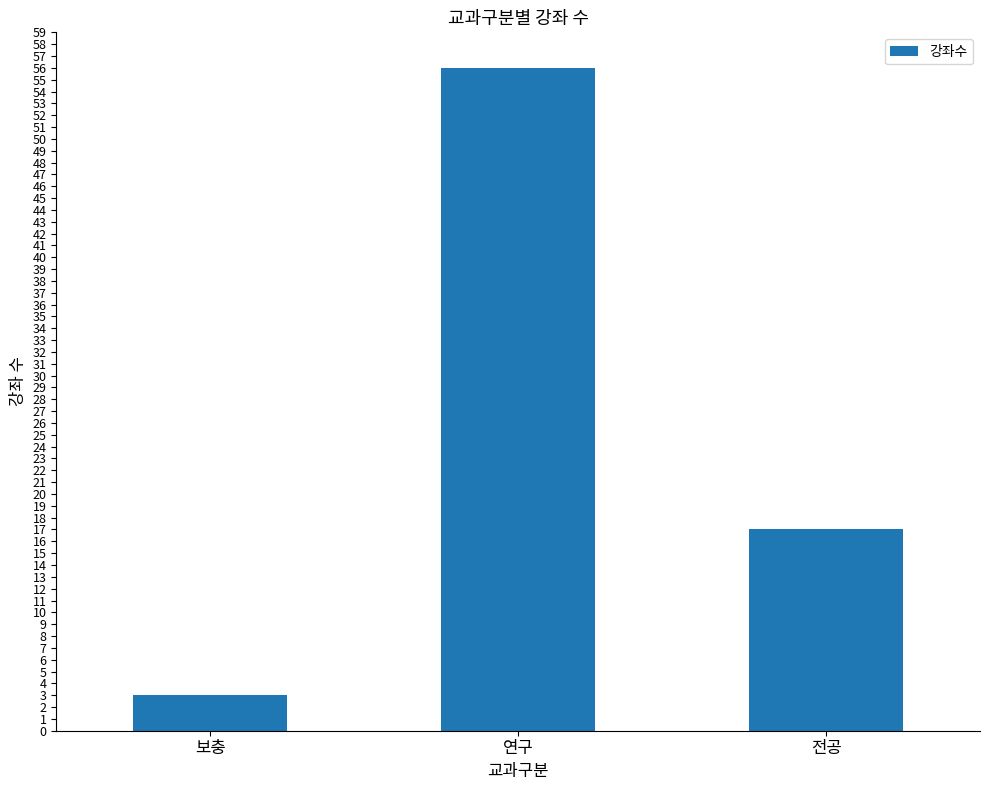

How many bars are there in total?

3